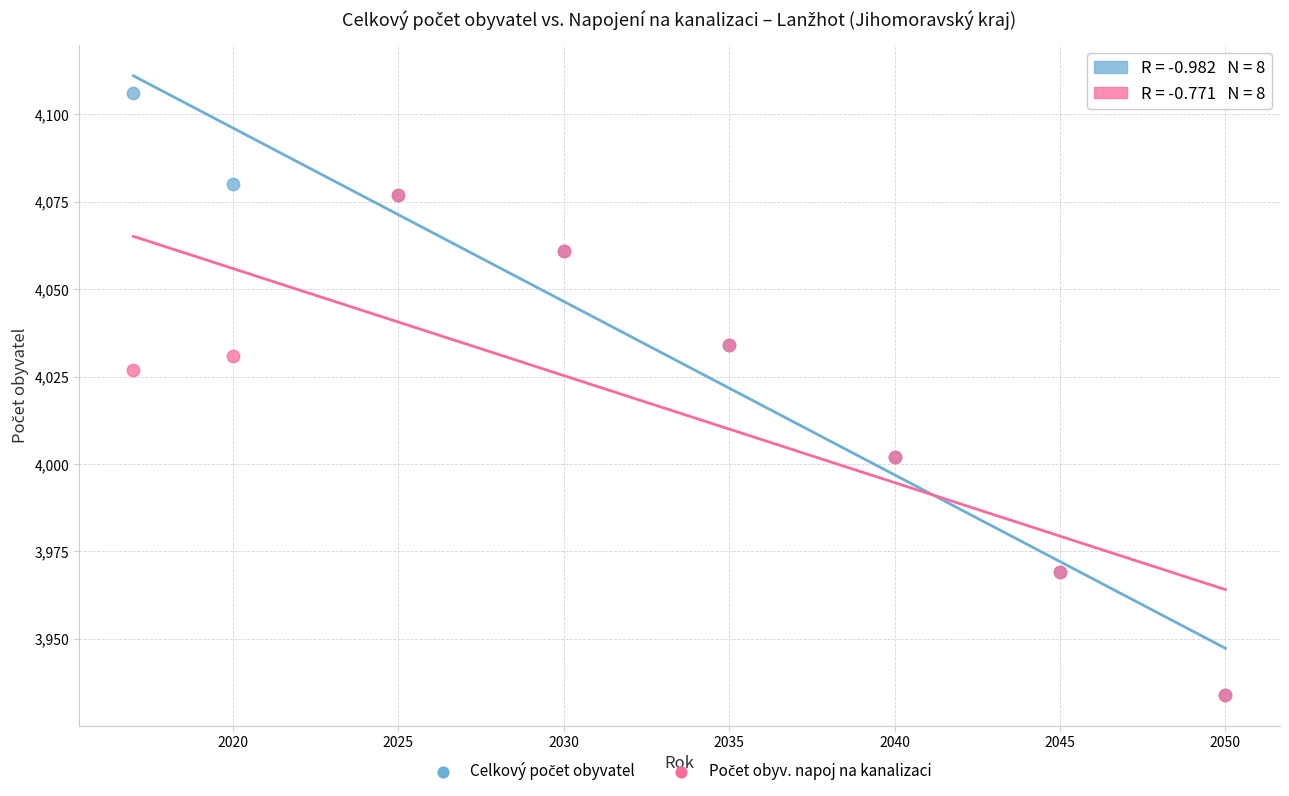

Across all series, what Y value is closest to 4020?

4027